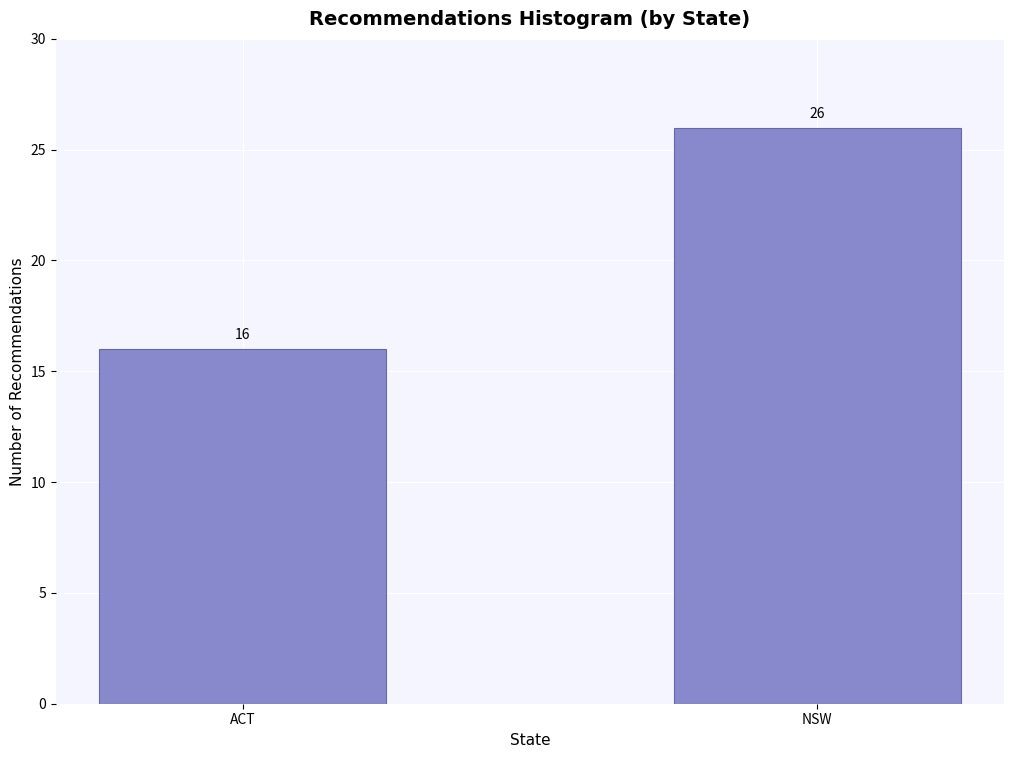

Reading left to right, list all the values displayed in this chart.

ACT=16	NSW=26